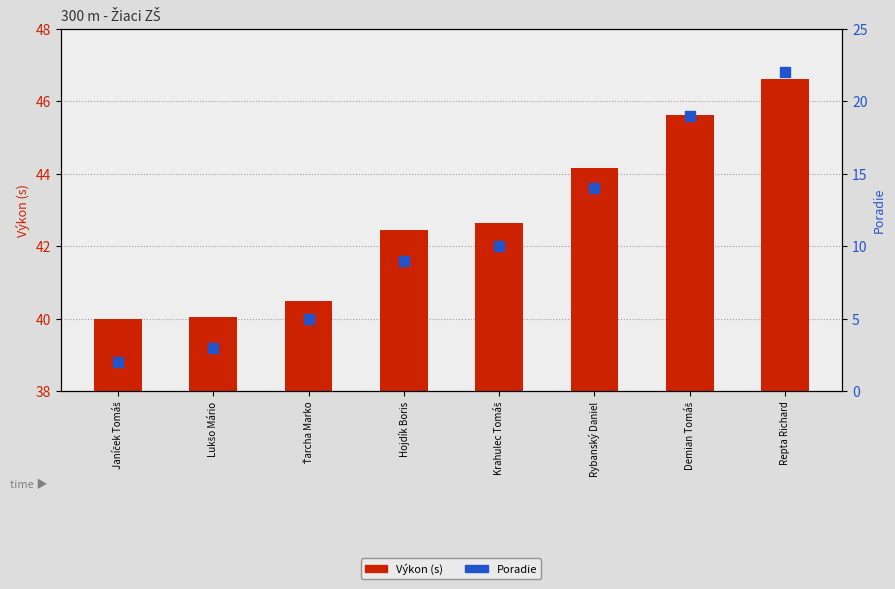

Which series reaches the maximum Y coordinate?

Poradie